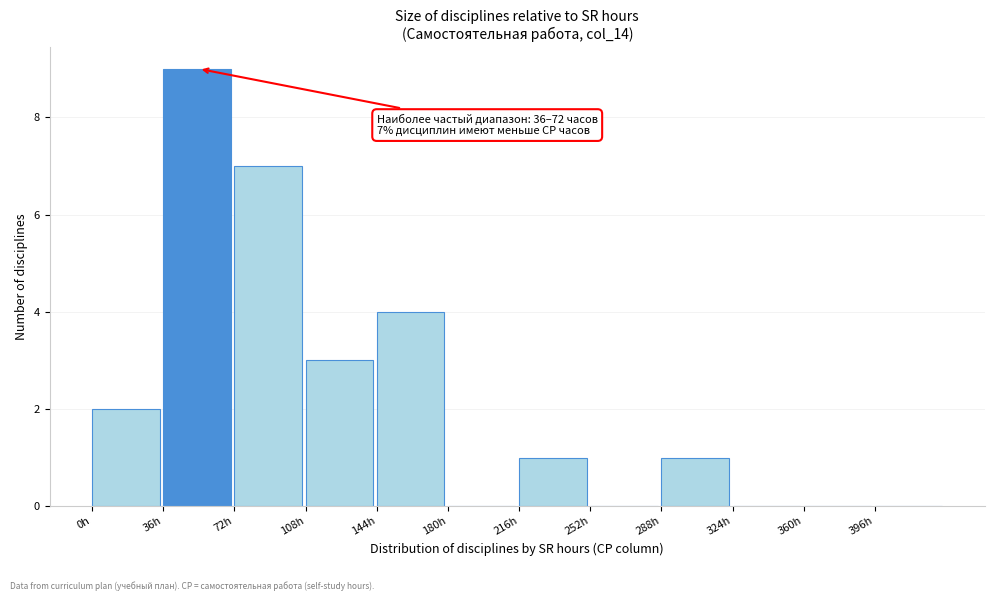

Over which range of the x-axis is the bar tallest?

36 to 72